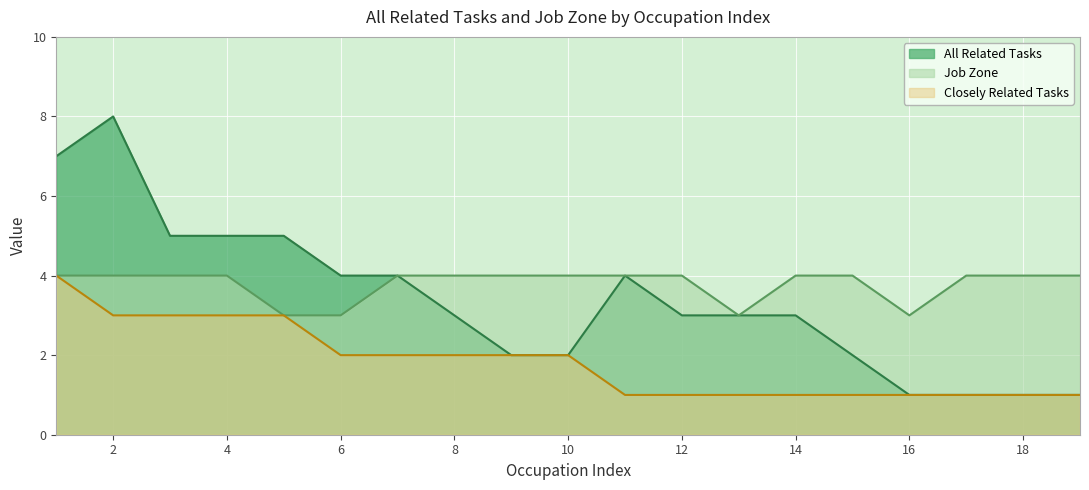

What is the sum of all All Related Tasks values?

64